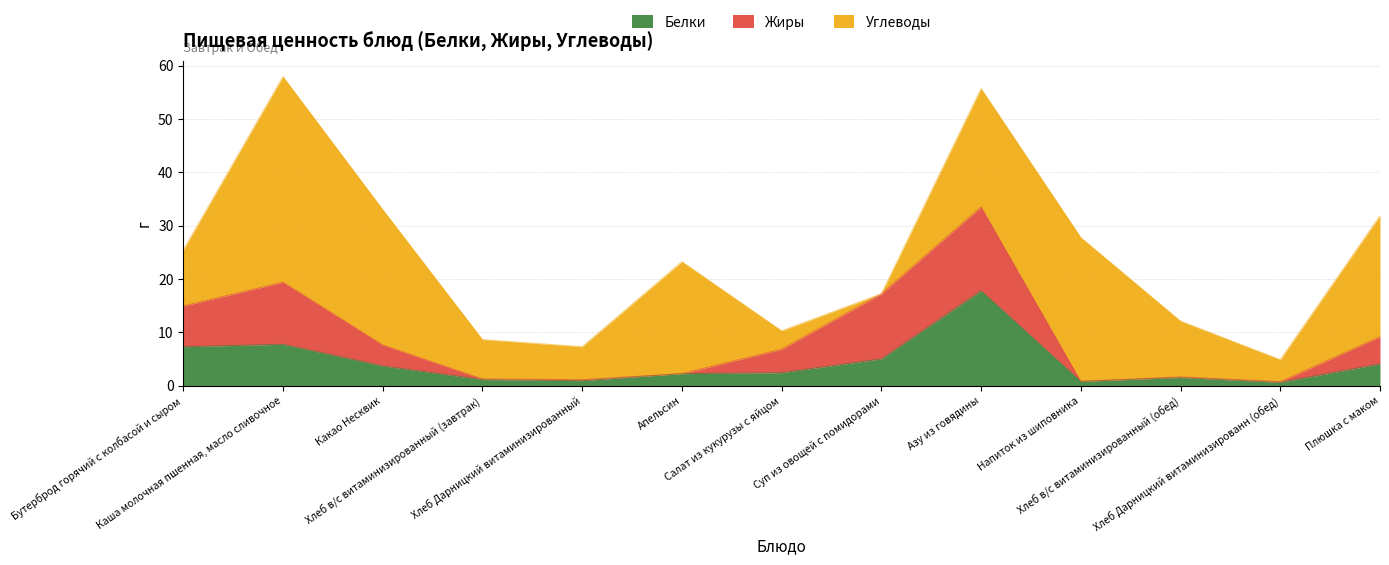

Does the chart have visible grid lines?

Yes